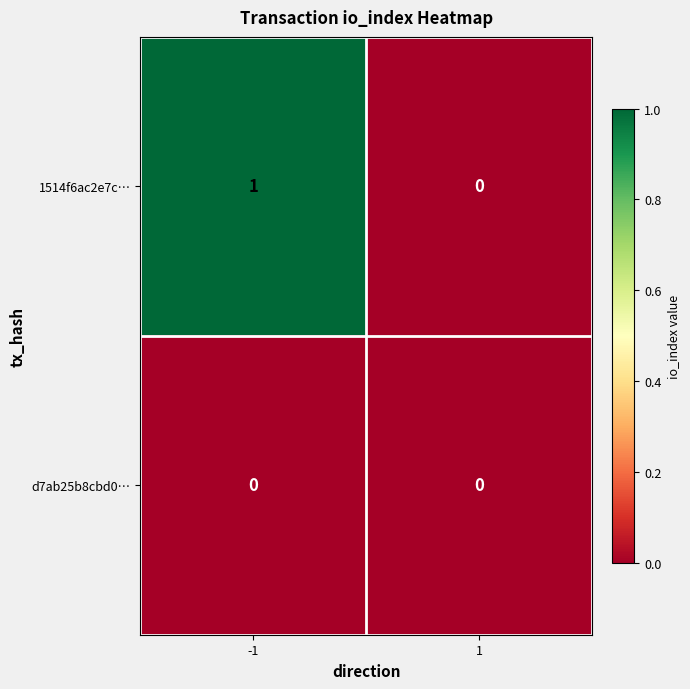

Reading right to left, extract all data points from this chart.

1514f6ac2e7c…: 1=0	-1=1
d7ab25b8cbd0…: 1=0	-1=0